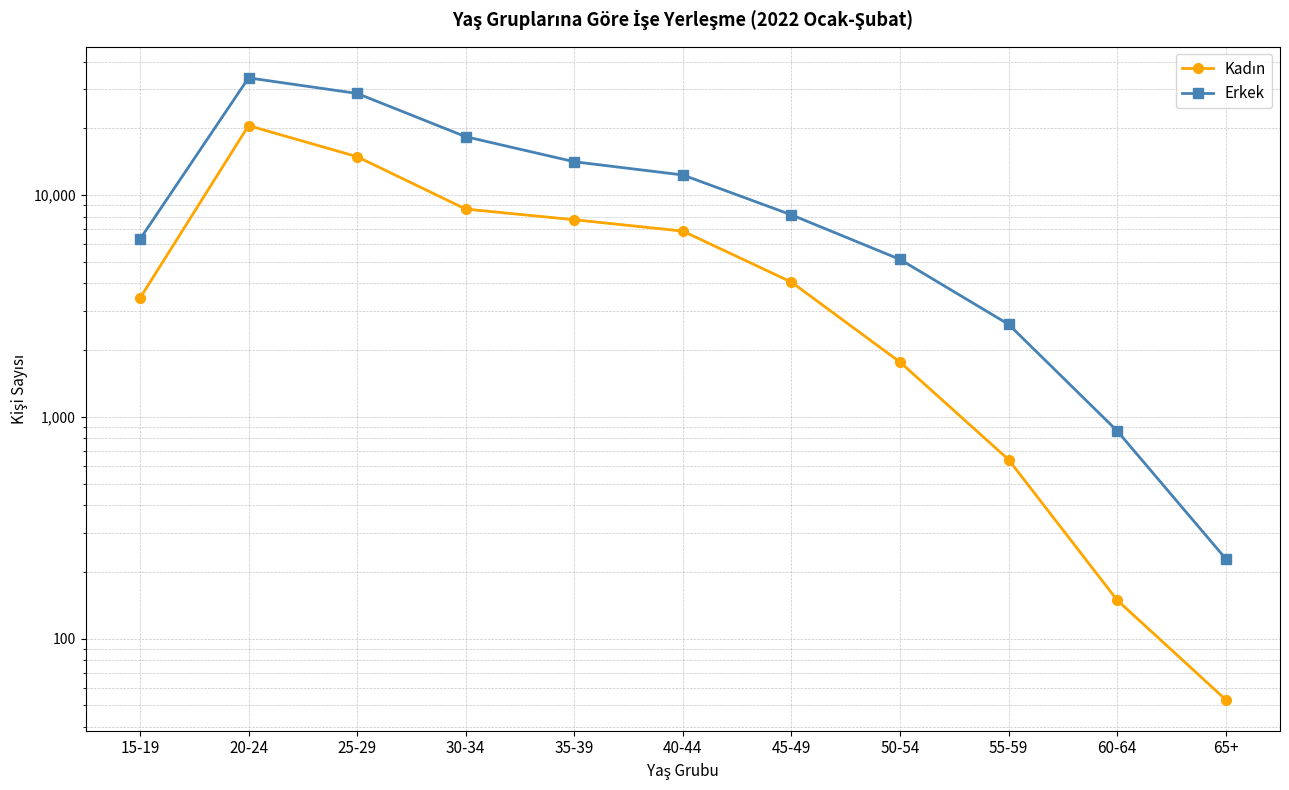

True or false: Erkek and Kadın cross at least once.

False